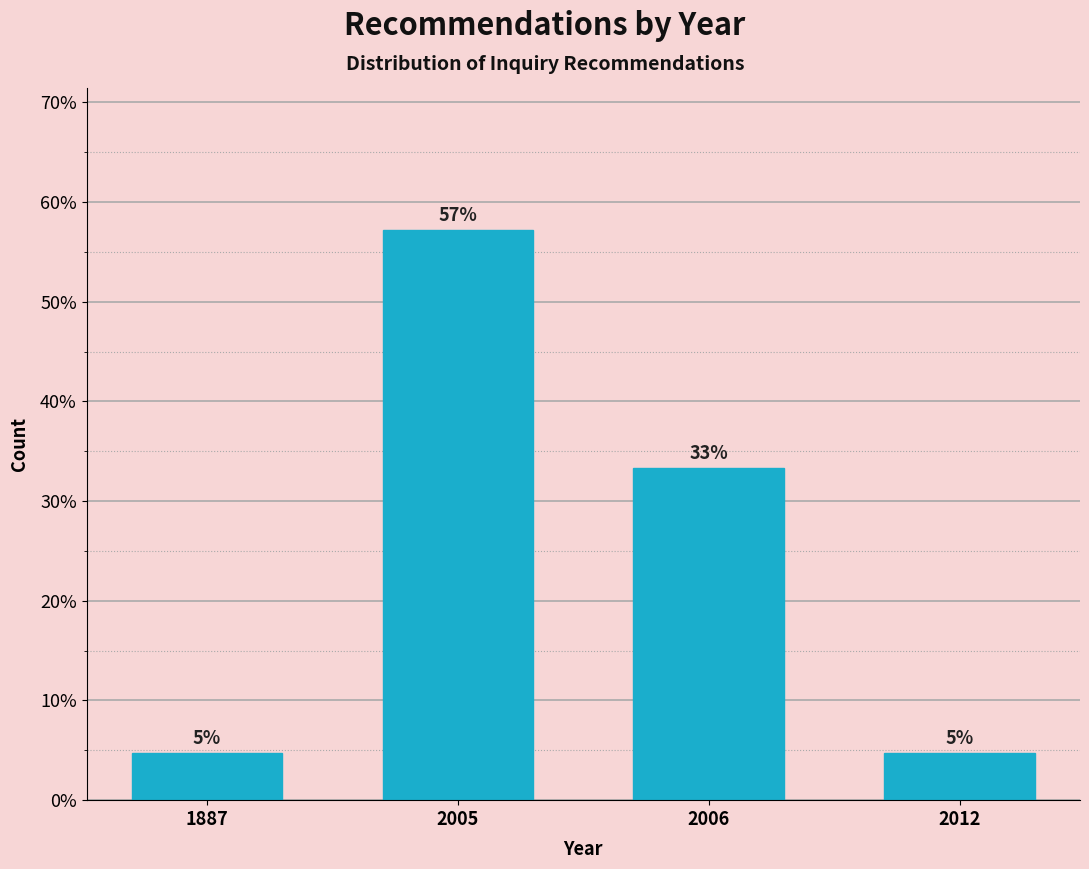

Are the bars horizontal?

No